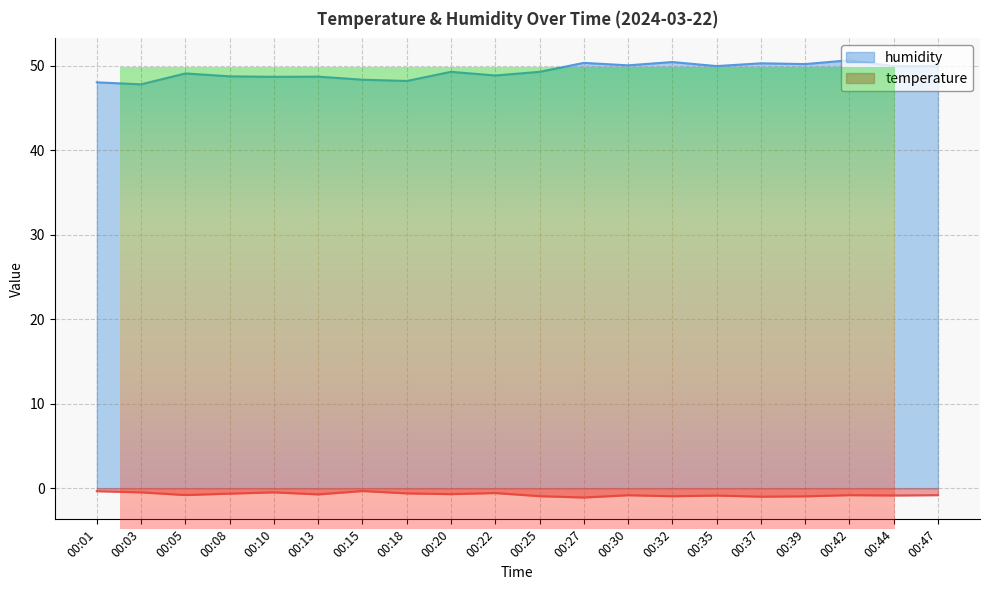

At which label is humidity closest to 49?

00:05